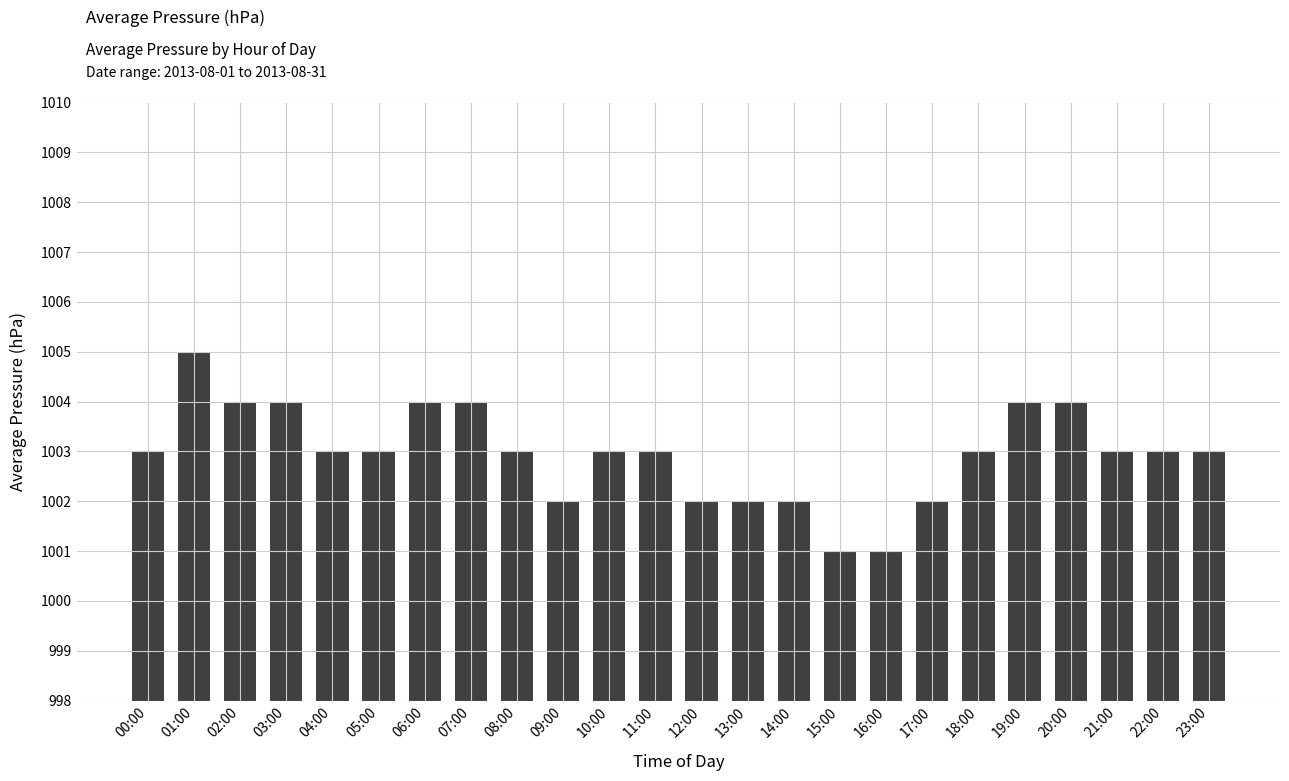

Read the value at 18:00.

1003